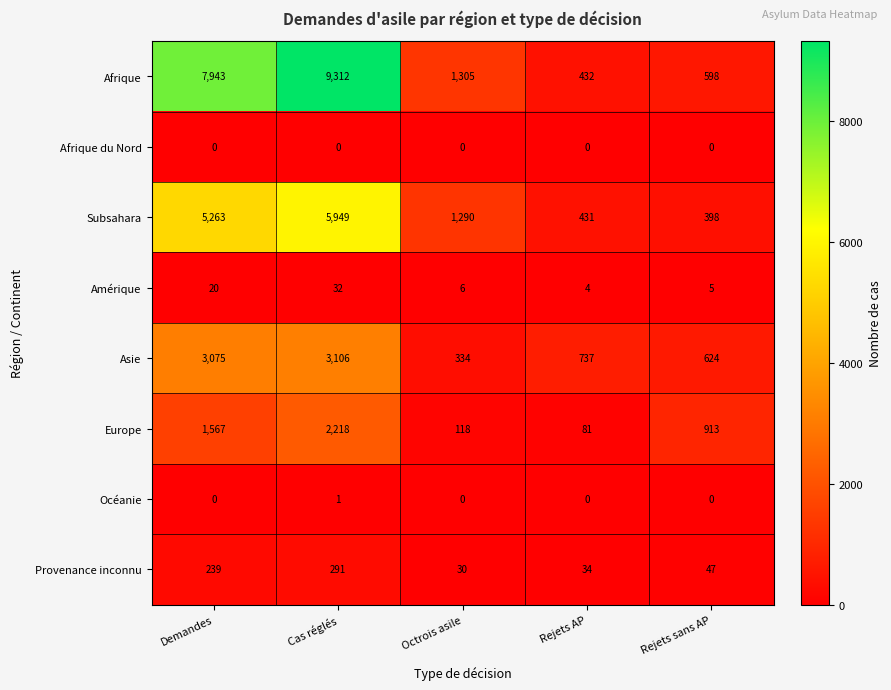

Which series has the largest total across all categories?

Afrique